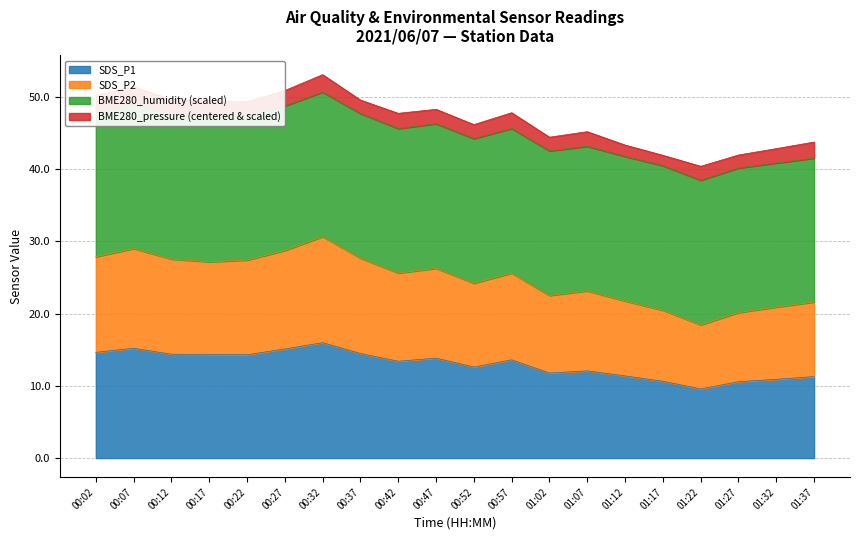

What is the difference between the second highest and minimum values in the SDS_P1 series?

5.6